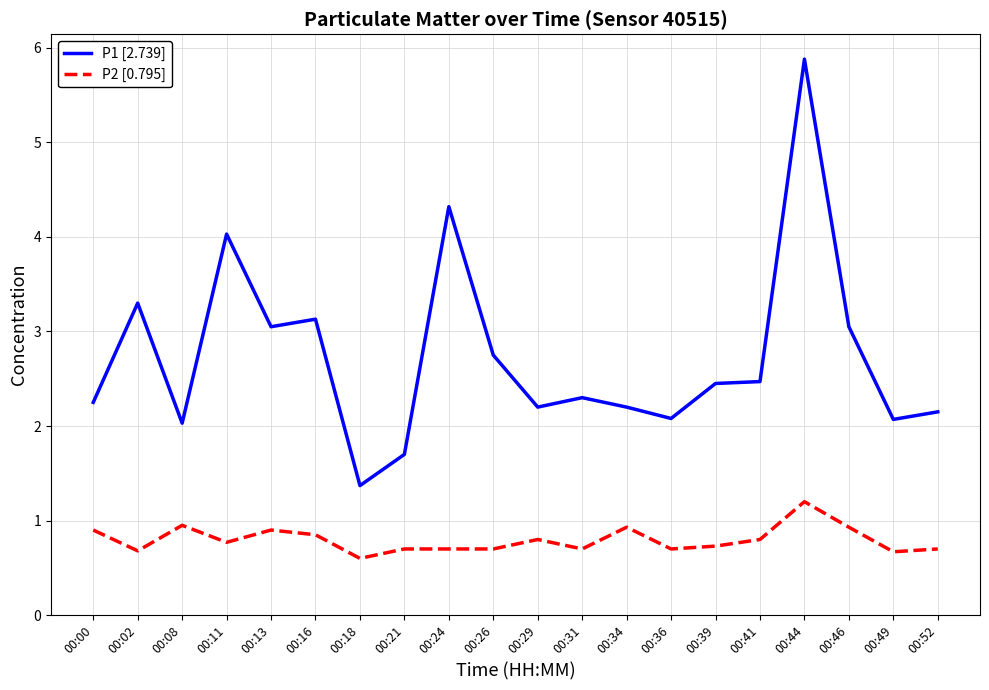

True or false: P2 [0.795] and P1 [2.739] intersect in this chart.

False